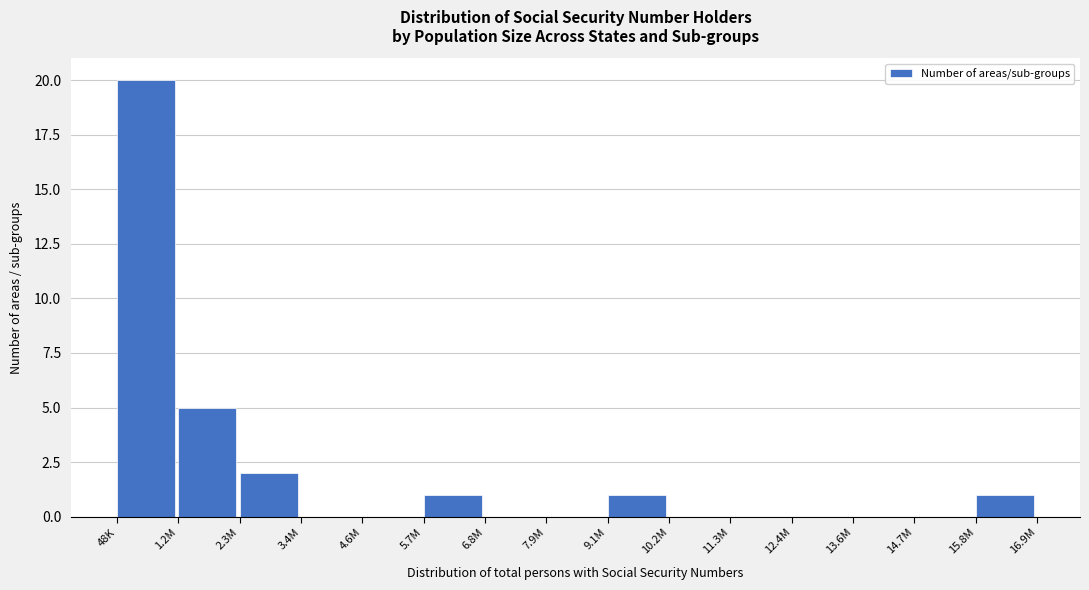

Reading left to right, extract all data points from this chart.

48K=20	1.2M=5	2.3M=2	3.4M=0	4.6M=0	5.7M=1	6.8M=0	7.9M=0	9.1M=1	10.2M=0	11.3M=0	12.4M=0	13.6M=0	14.7M=0	15.8M=1